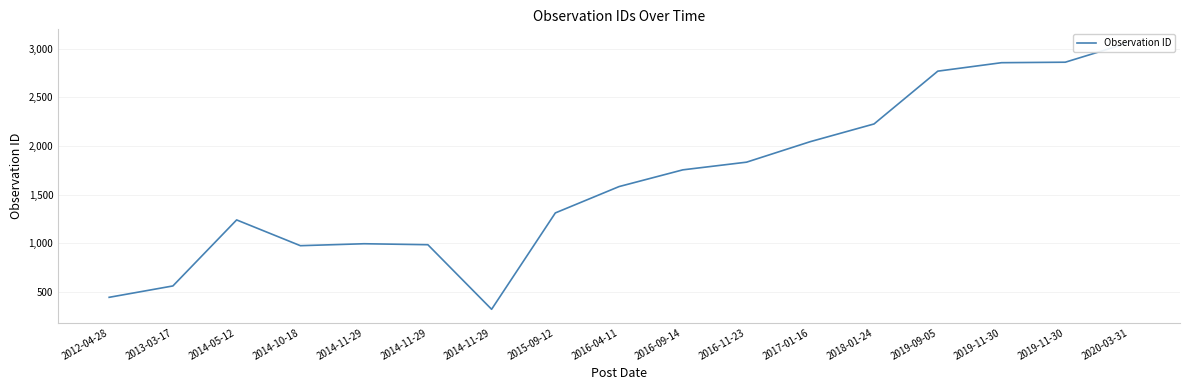

Is this an area chart (filled region under the line)?

No